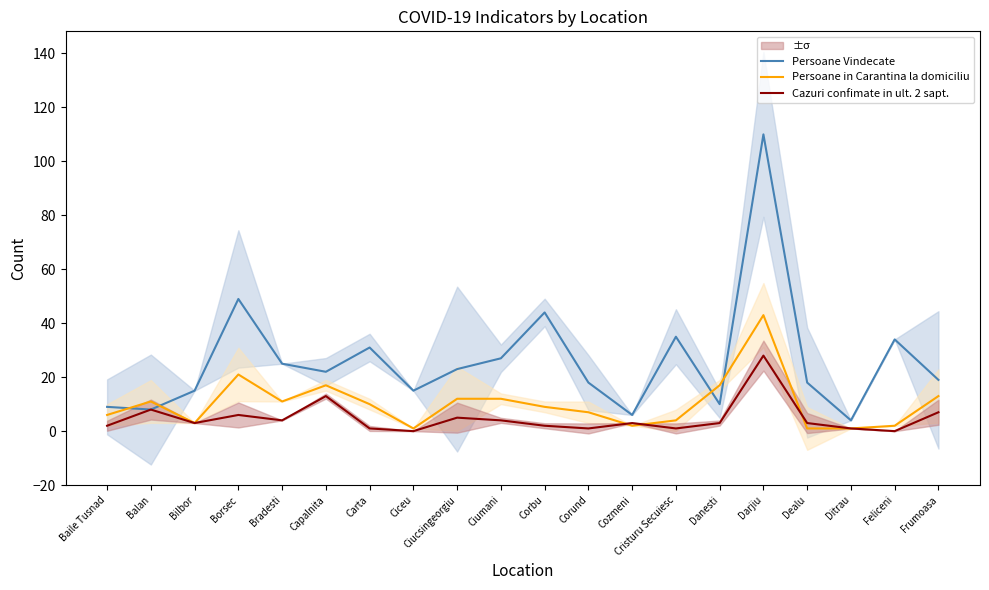

Reading left to right, list all the values displayed in this chart.

Persoane Vindecate: 9	8	15	49	25	22	31	15	23	27	44	18	6	35	10	110	18	4	34	19
Persoane in Carantina la domiciliu: 6	11	3	21	11	17	10	1	12	12	9	7	2	4	17	43	1	1	2	13
Cazuri confimate in ult. 2 sapt.: 2	8	3	6	4	13	1	0	5	4	2	1	3	1	3	28	3	1	0	7